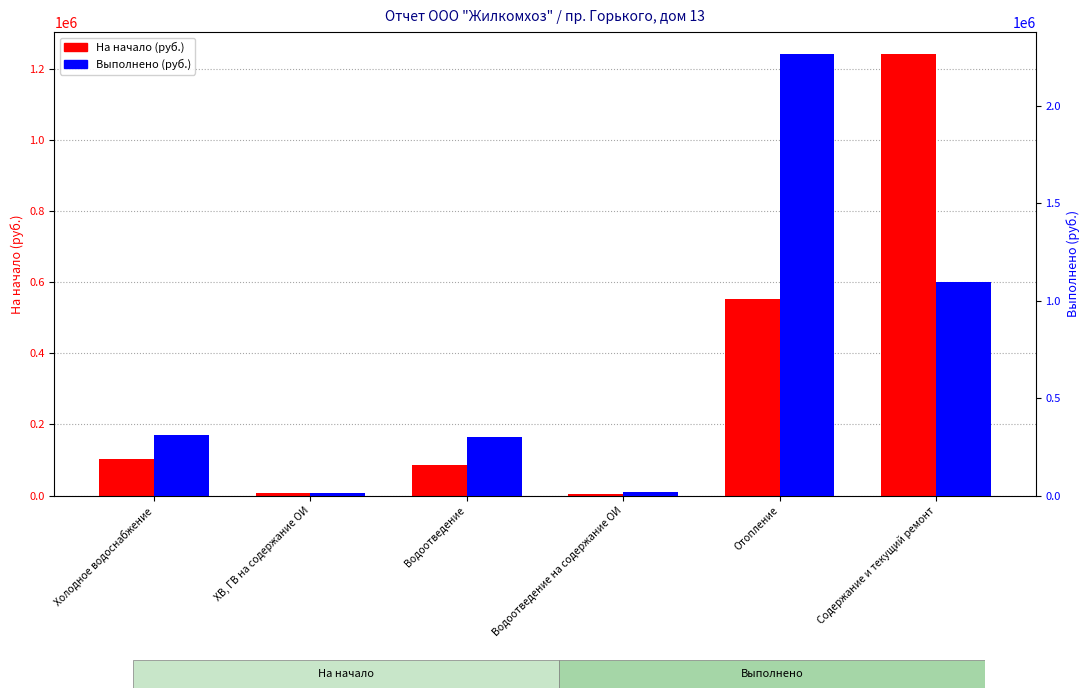

Between Водоотведение на содержание ОИ and Содержание и текущий ремонт, which series saw the biggest shift?

На начало